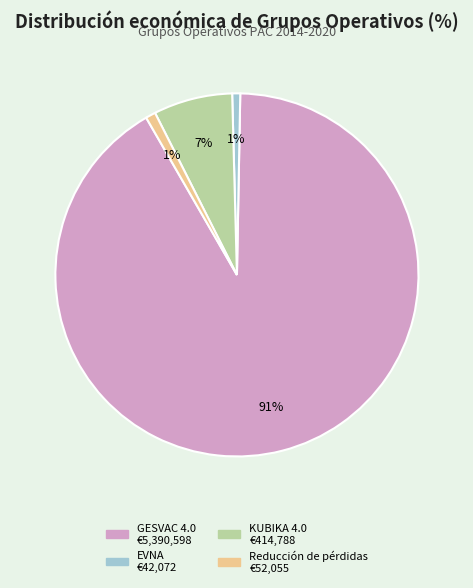

To the nearest percent, what is the average slice percentage?

25%